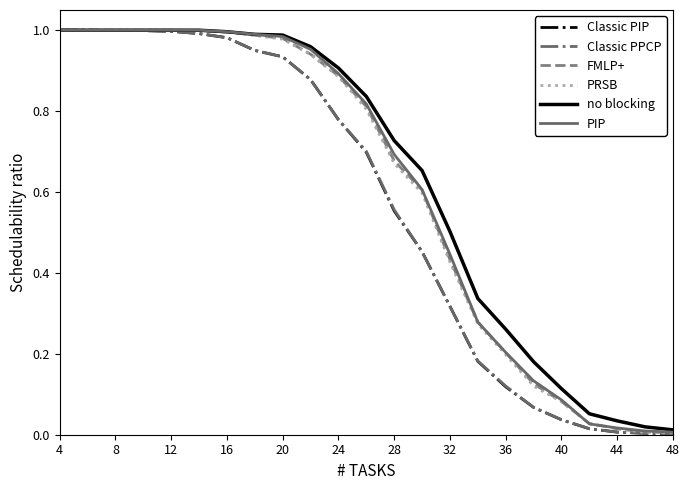

Does the chart display data point markers on the line(s)?

No